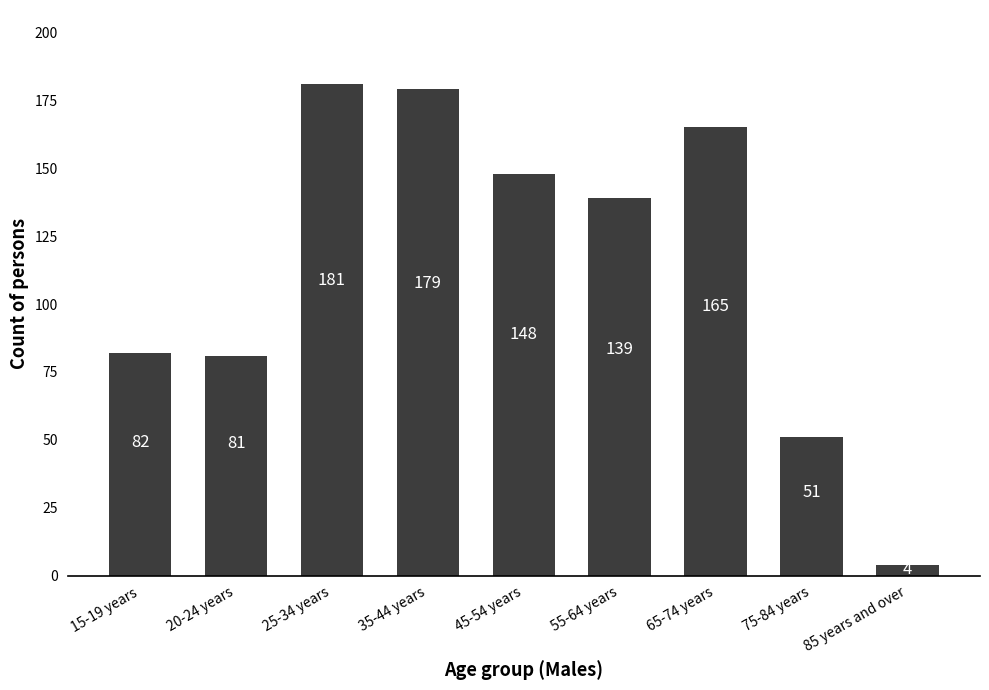

Reading left to right, what are all the values shown in this chart?

82	81	181	179	148	139	165	51	4